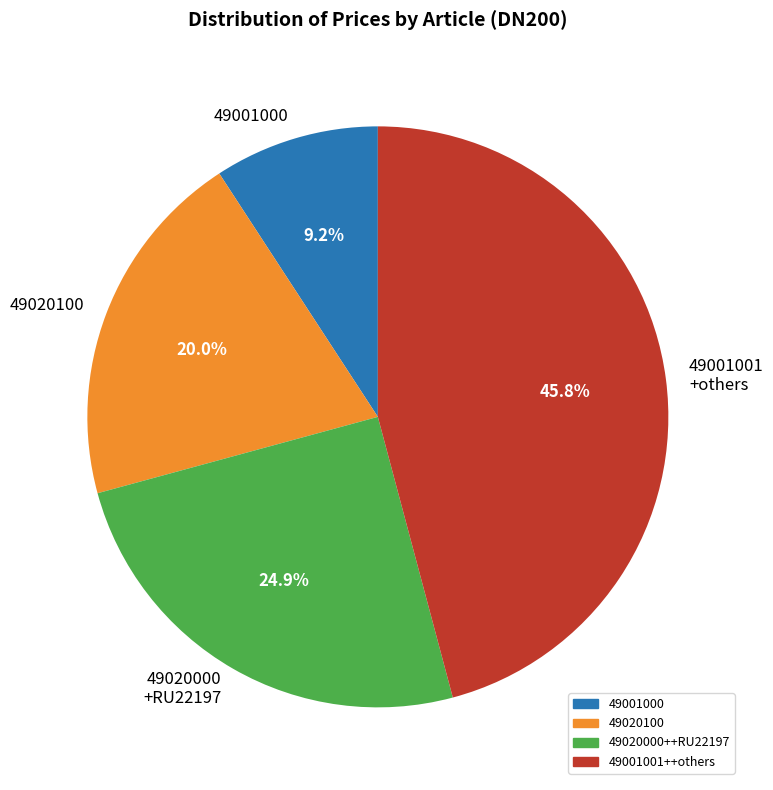

Which has a higher value, 49020100 or 49001000?

49020100